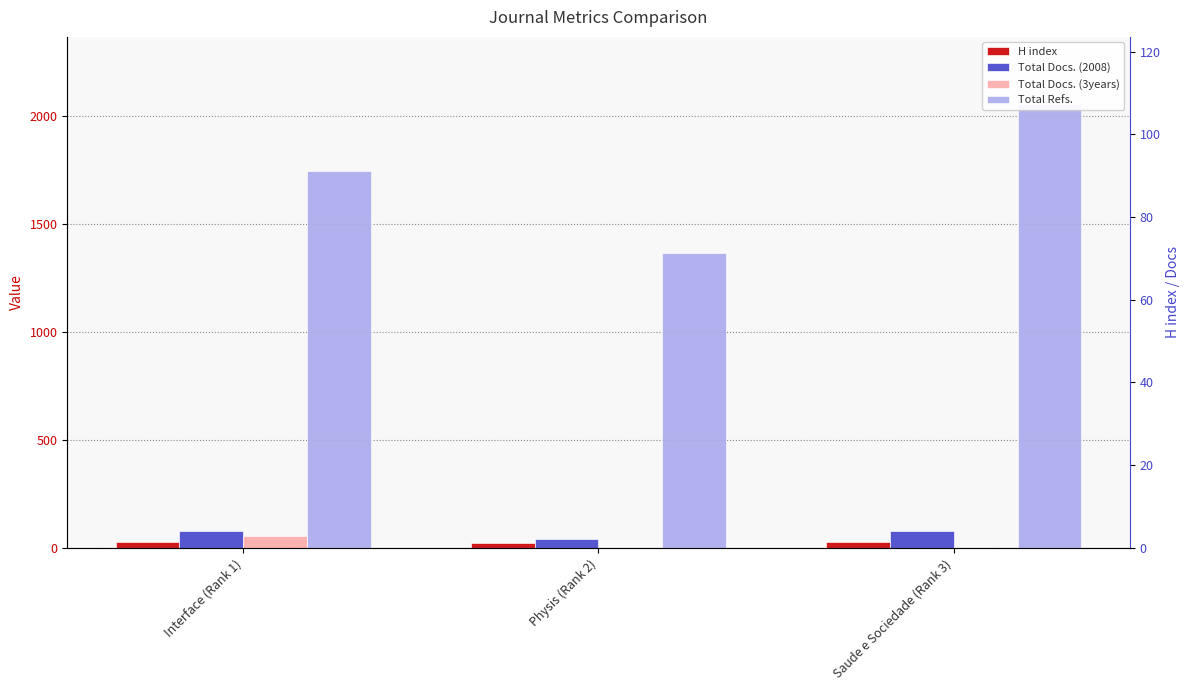

What is the minimum value for Total Docs. (2008)?

40